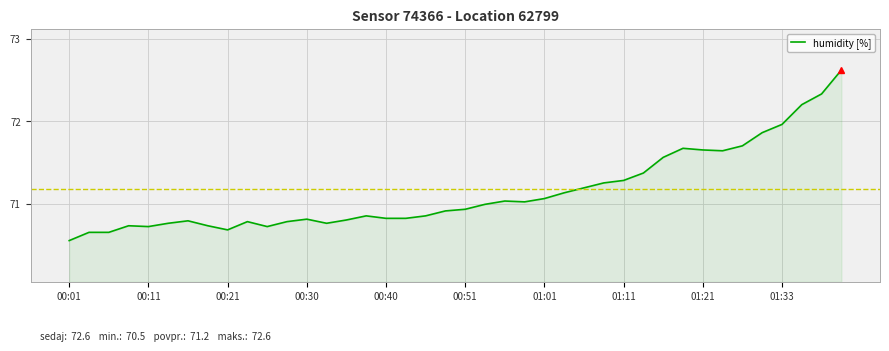

What is the difference between the maximum and minimum values?

2.1